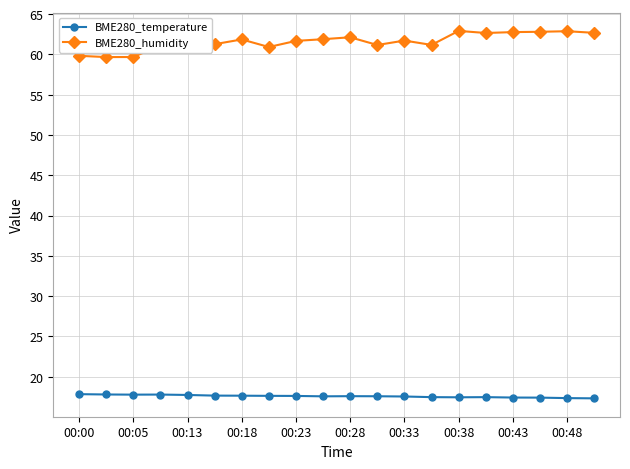

True or false: BME280_humidity and BME280_temperature intersect in this chart.

False